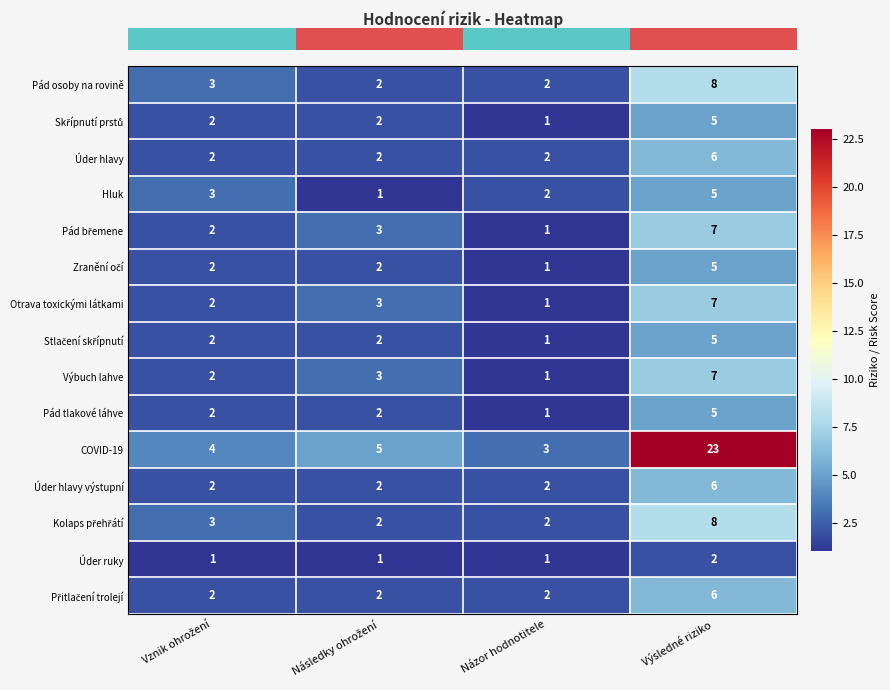

Which series has the largest range (max minus min)?

COVID-19